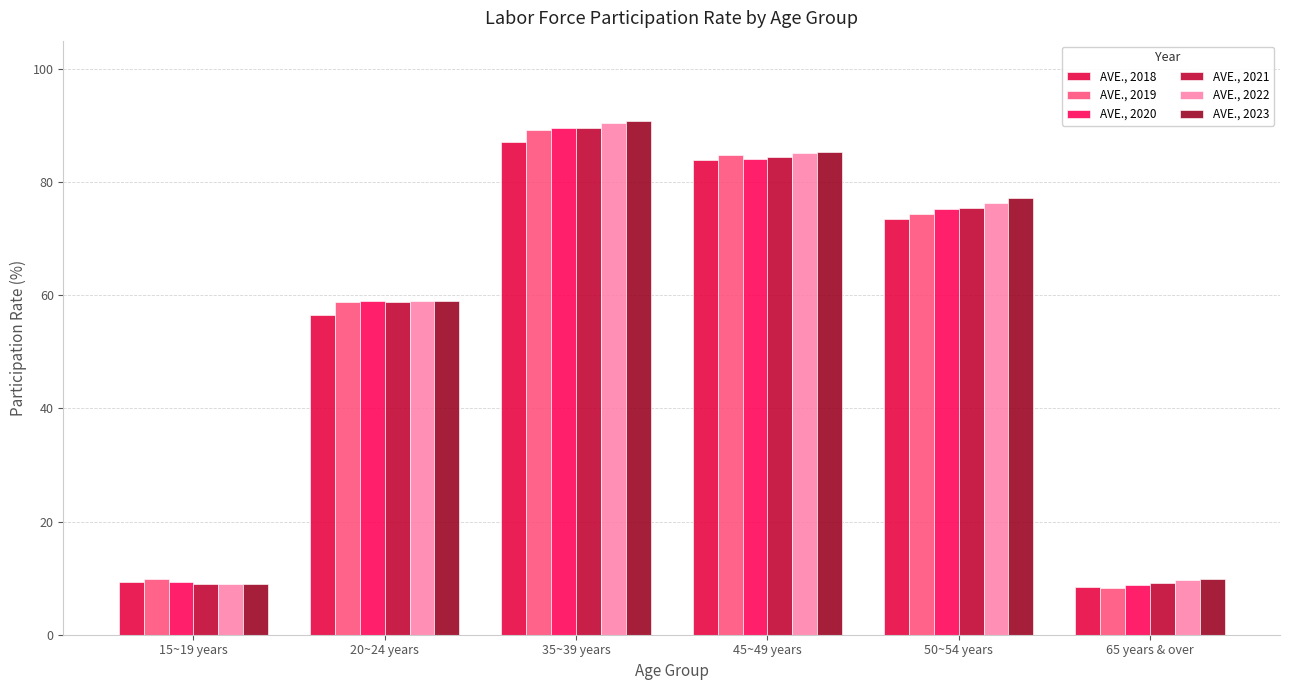

At which label is AVE., 2021 closest to 49?

20~24 years